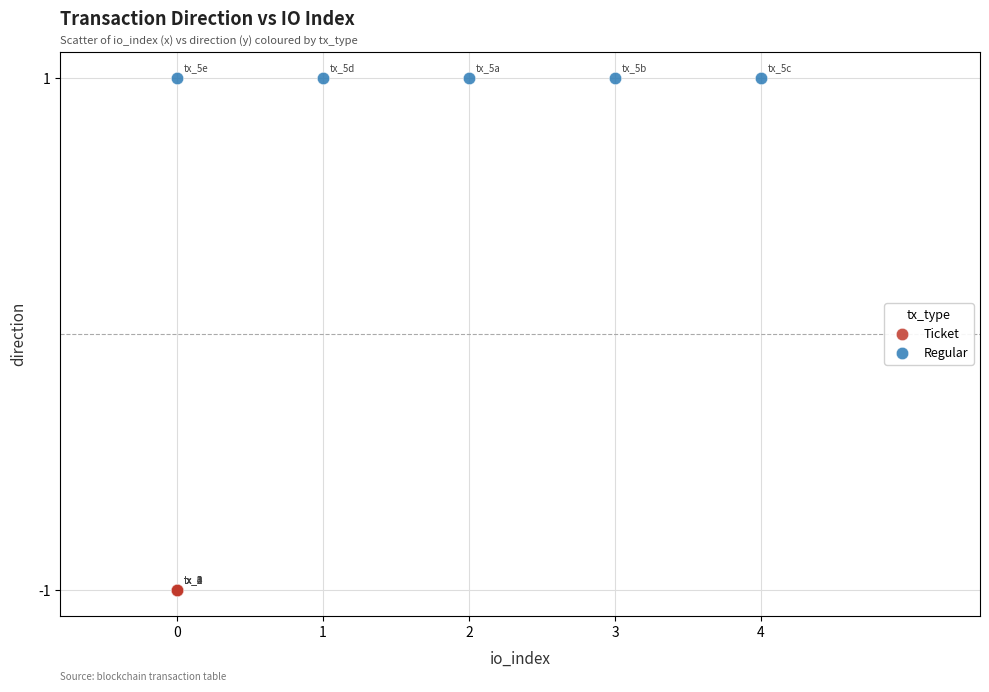

What are all the series names shown in the legend?

Ticket, Regular